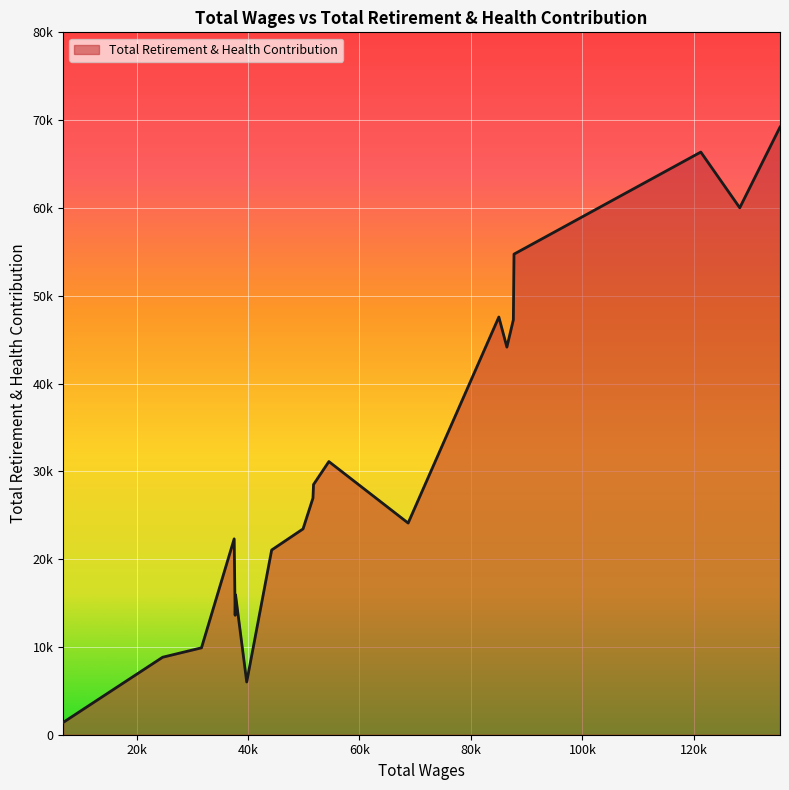

Does the chart have visible grid lines?

Yes